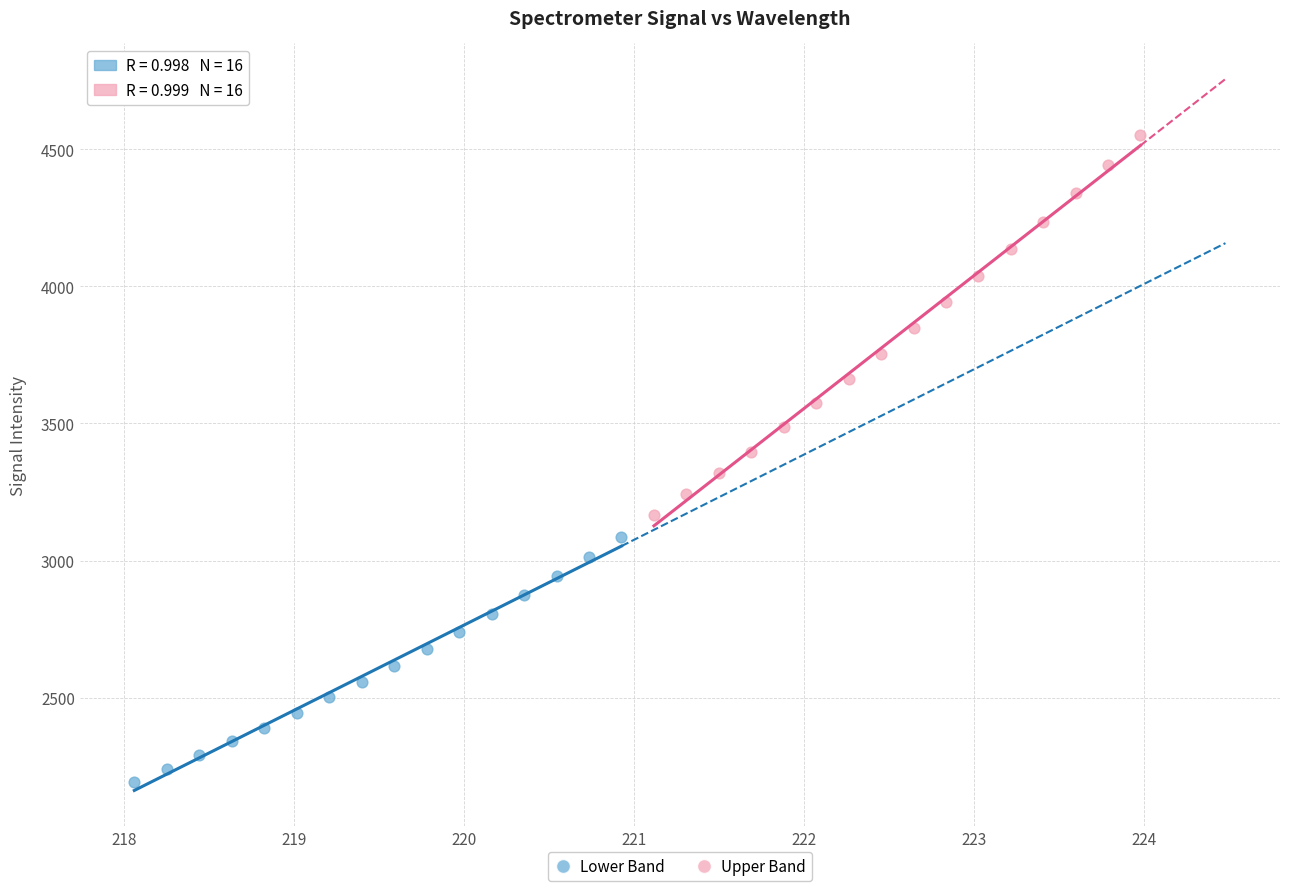

Which series contains the lowest Y value?

Lower Band